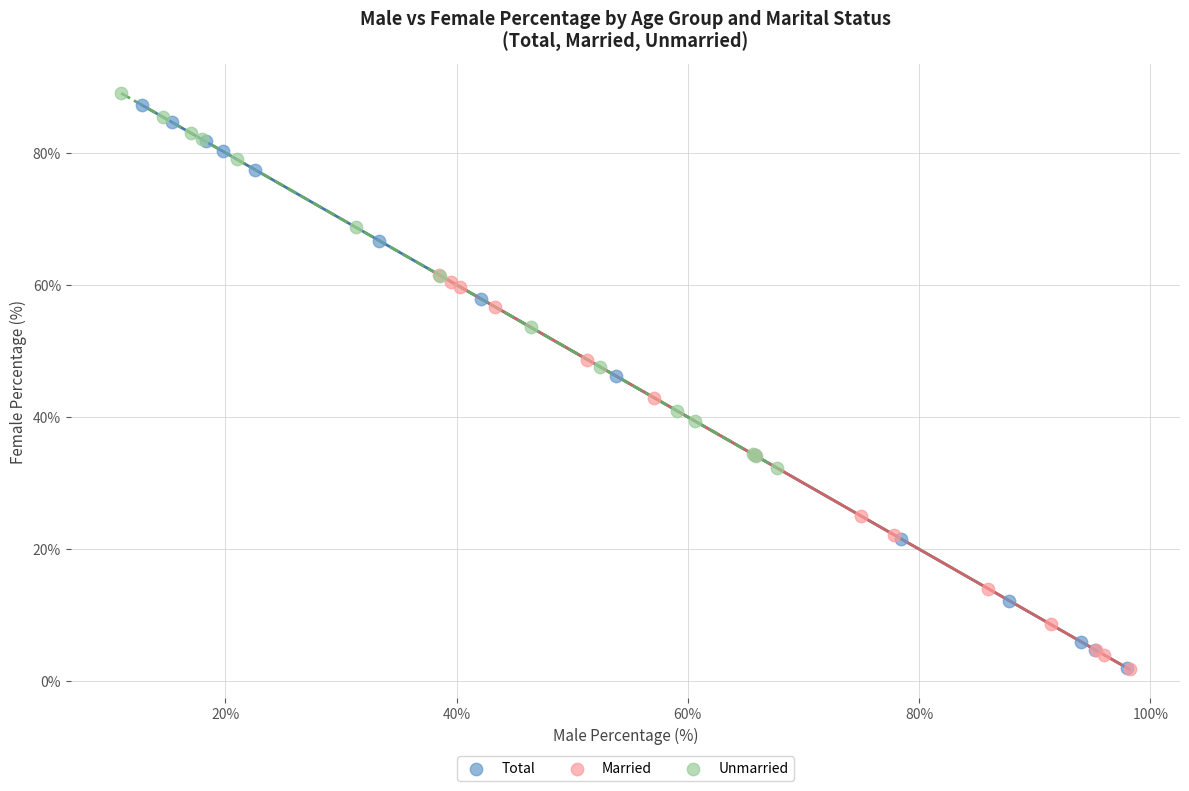

What are all the series names shown in the legend?

Total, Married, Unmarried